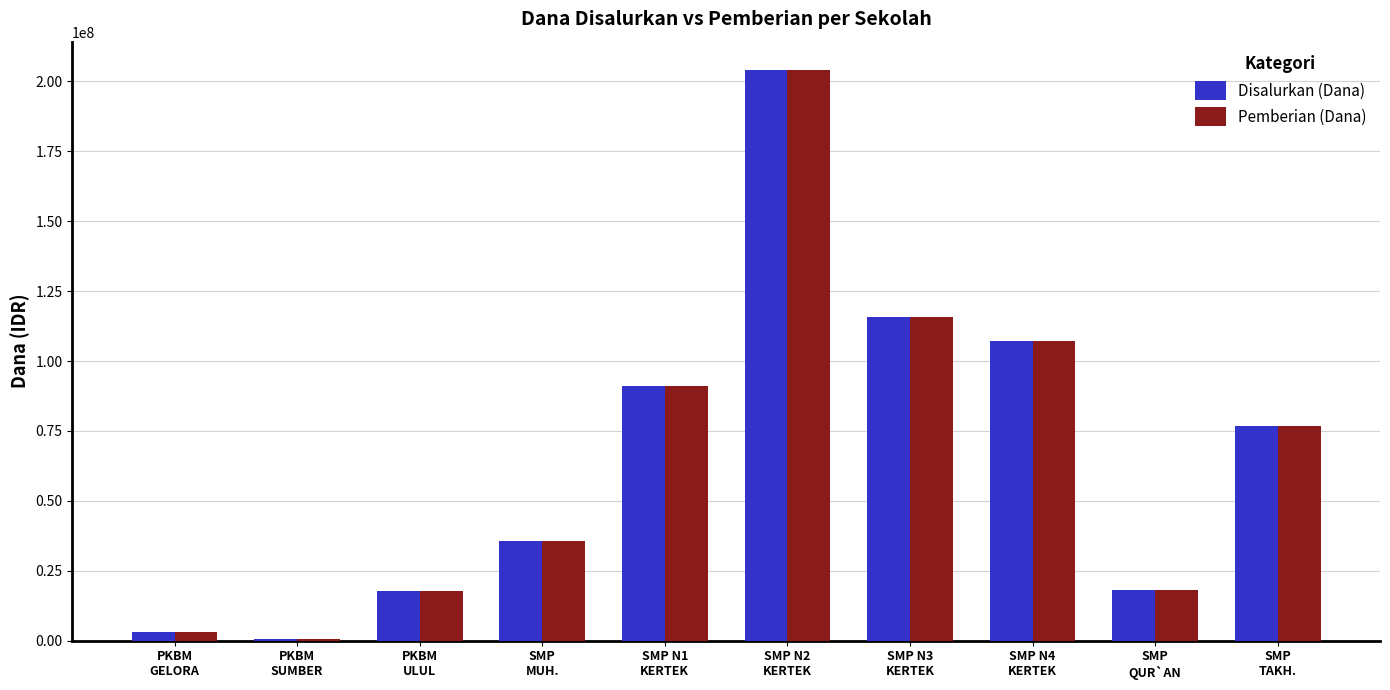

What is the difference between the Disalurkan (Dana) values at SMP N2
KERTEK and SMP N1
KERTEK?

112875000